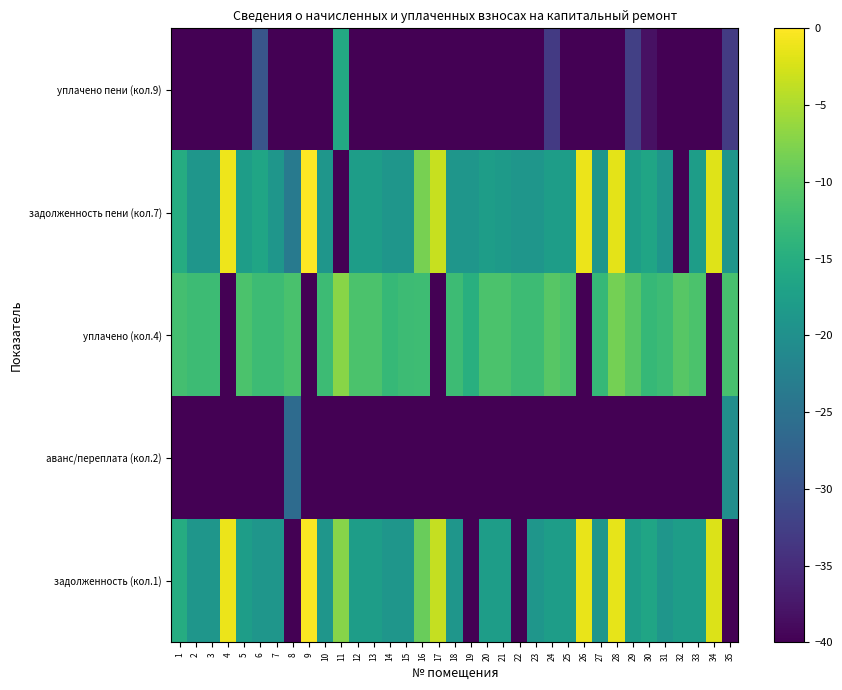

Reading left to right, what are all the values shown in this chart?

задолженность (кол.1): 1=-15.3	2=-19.0	3=-19.0	4=-1.2	5=-17.8	6=-19.0	7=-19.0	8=-40.0	9=-0.2	10=-19.0	11=-7.2	12=-17.8	13=-17.8	14=-19.0	15=-19.0	16=-9.1	17=-3.6	18=-19.0	19=-40.0	20=-17.8	21=-17.8	22=-40.0	23=-19.0	24=-17.8	25=-17.8	26=-1.4	27=-19.0	28=-1.5	29=-17.8	30=-16.5	31=-19.0	32=-17.8	33=-17.8	34=-2.1	35=-40.0
аванс/переплата (кол.2): 1=-40.0	2=-40.0	3=-40.0	4=-40.0	5=-40.0	6=-40.0	7=-40.0	8=-26.0	9=-40.0	10=-40.0	11=-40.0	12=-40.0	13=-40.0	14=-40.0	15=-40.0	16=-40.0	17=-40.0	18=-40.0	19=-40.0	20=-40.0	21=-40.0	22=-40.0	23=-40.0	24=-40.0	25=-40.0	26=-40.0	27=-40.0	28=-40.0	29=-40.0	30=-40.0	31=-40.0	32=-40.0	33=-40.0	34=-40.0	35=-20.3
уплачено (кол.4): 1=-12.0	2=-12.6	3=-12.5	4=-40.0	5=-11.4	6=-12.6	7=-12.6	8=-11.4	9=-40.0	10=-12.6	11=-7.1	12=-11.4	13=-11.4	14=-13.2	15=-12.6	16=-12.4	17=-40.0	18=-12.6	19=-14.8	20=-11.4	21=-11.3	22=-12.6	23=-12.6	24=-10.4	25=-11.4	26=-40.0	27=-13.2	28=-8.4	29=-10.4	30=-13.3	31=-12.6	32=-10.3	33=-11.4	34=-40.0	35=-11.6
задолженность пени (кол.7): 1=-15.3	2=-19.0	3=-19.0	4=-1.0	5=-17.8	6=-16.5	7=-19.0	8=-23.5	9=0.0	10=-19.0	11=-40.0	12=-17.8	13=-17.8	14=-19.0	15=-19.0	16=-8.2	17=-3.3	18=-19.0	19=-19.0	20=-17.8	21=-18.2	22=-19.0	23=-19.0	24=-17.8	25=-17.8	26=-1.2	27=-19.0	28=-1.6	29=-17.8	30=-16.5	31=-19.0	32=-40.0	33=-17.8	34=-1.9	35=-19.0
уплачено пени (кол.9): 1=-40.0	2=-40.0	3=-40.0	4=-40.0	5=-40.0	6=-29.5	7=-40.0	8=-40.0	9=-40.0	10=-40.0	11=-15.9	12=-40.0	13=-40.0	14=-40.0	15=-40.0	16=-40.0	17=-40.0	18=-40.0	19=-40.0	20=-40.0	21=-39.9	22=-40.0	23=-40.0	24=-33.2	25=-40.0	26=-40.0	27=-40.0	28=-40.0	29=-32.4	30=-38.3	31=-40.0	32=-40.0	33=-40.0	34=-40.0	35=-33.1